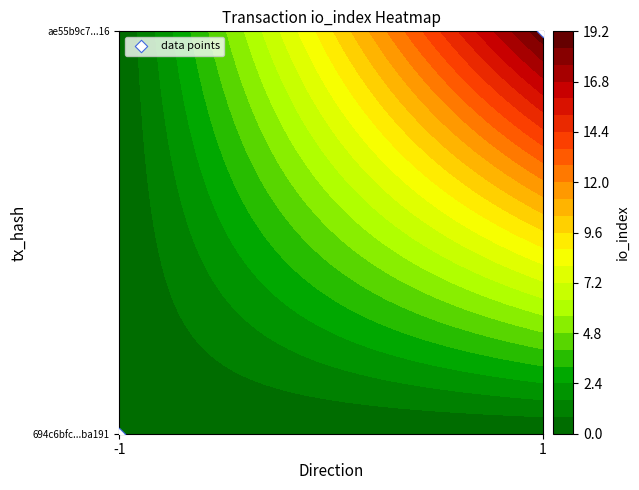

Rank the categories by value from lowest to highest.

-1, 1